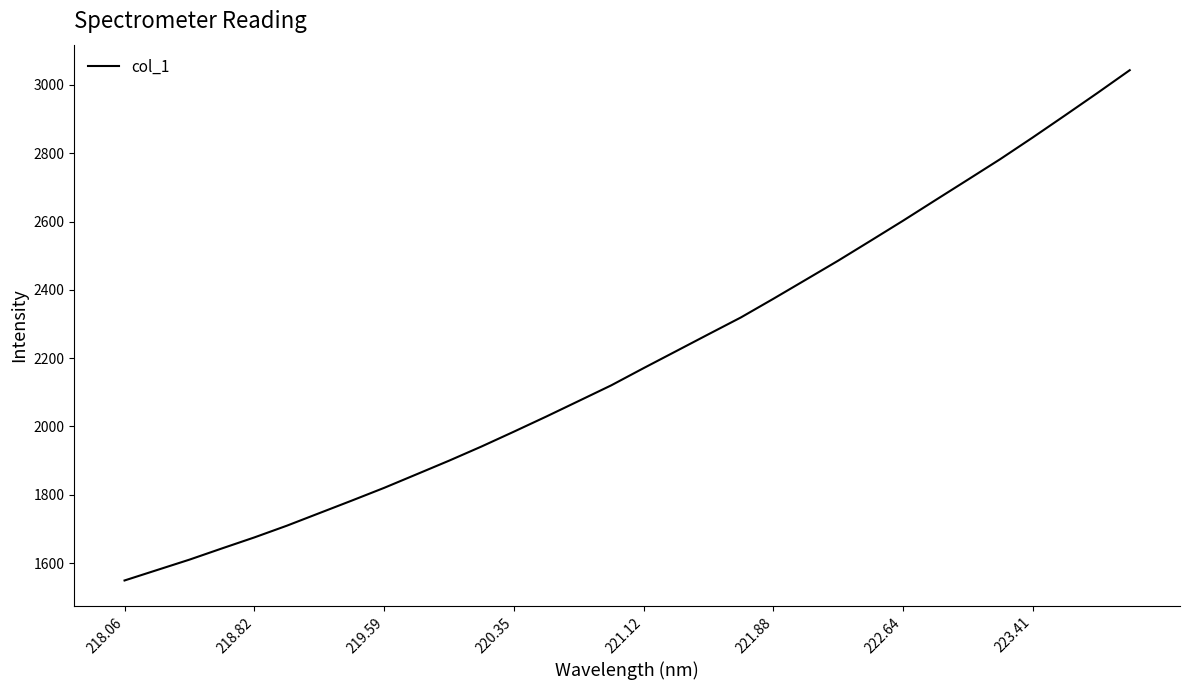

How many values are below 2170?

16